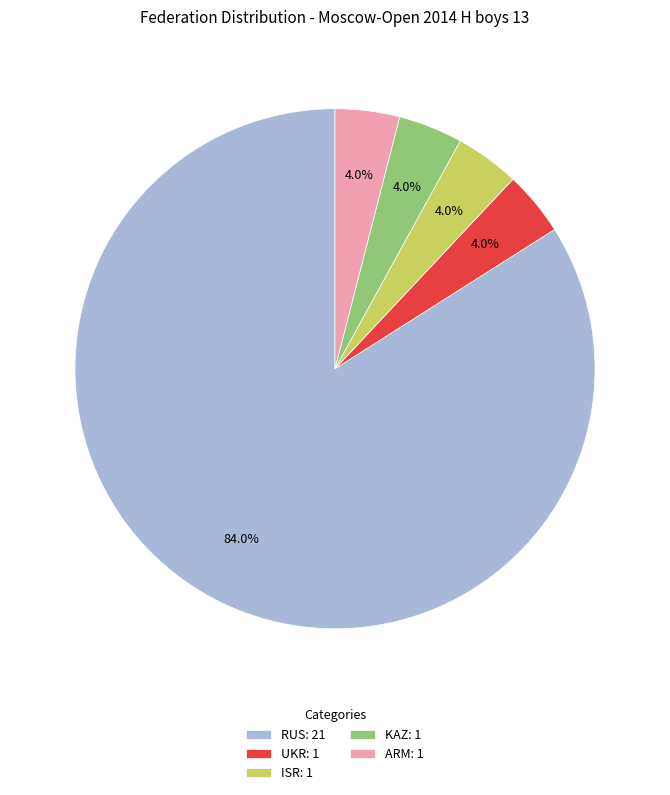

Between ARM: 1 and RUS: 21, which is larger?

RUS: 21